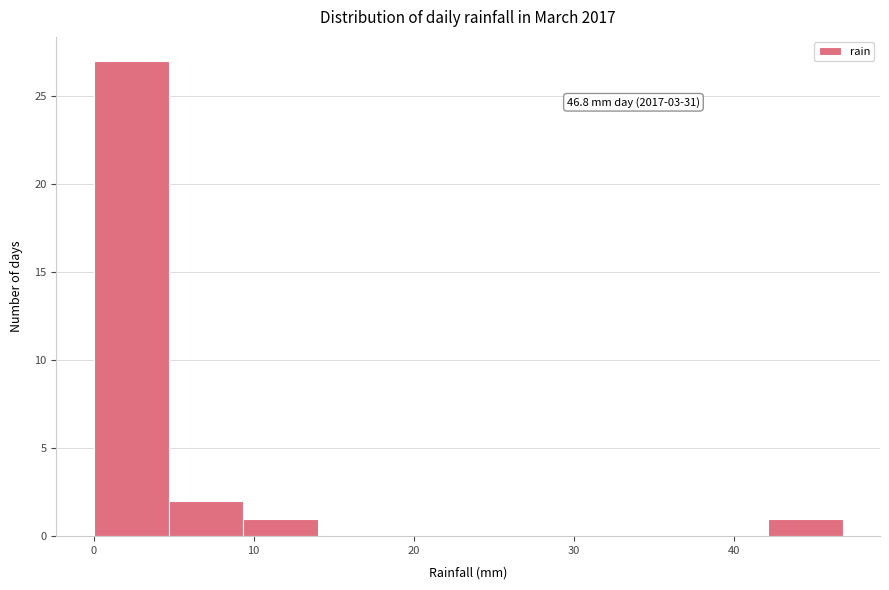

Over which range of the x-axis is the bar tallest?

0 to 5